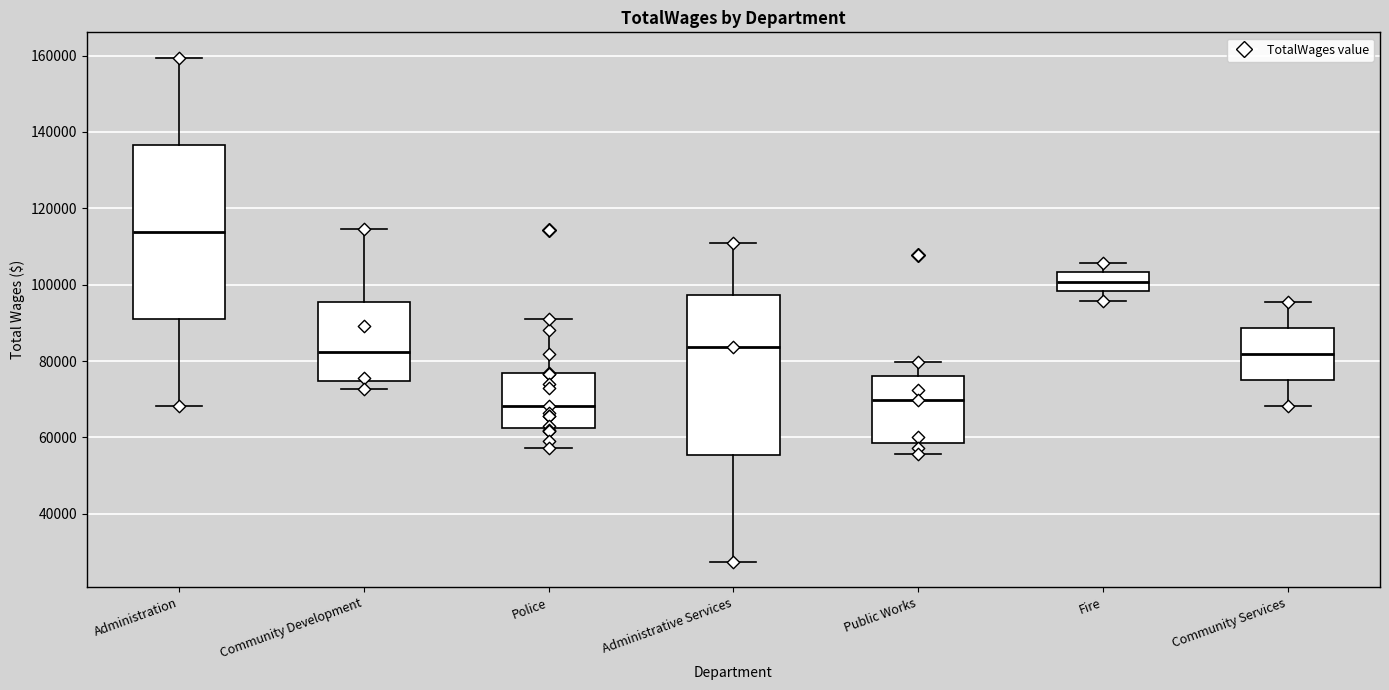

Which box's median line is the highest?

Administration